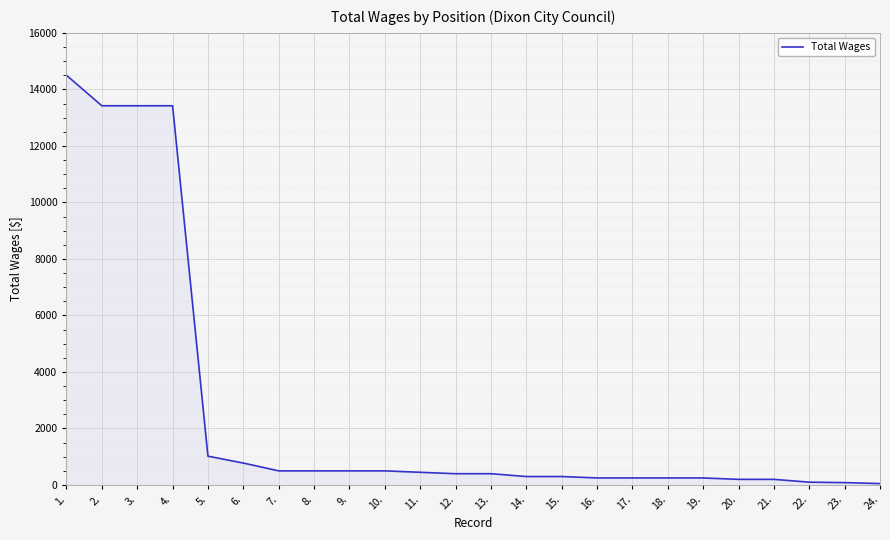

Is it true that the value at 11. is 450?

True